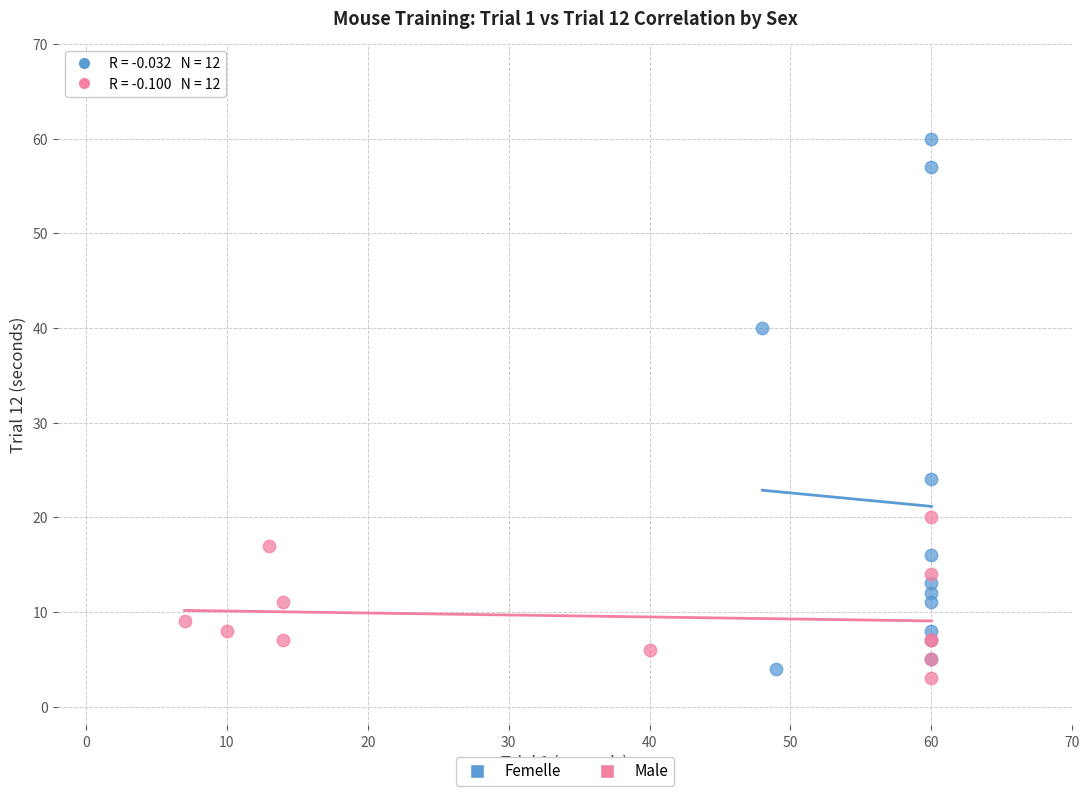

Which series contains the highest Y value?

Femelle